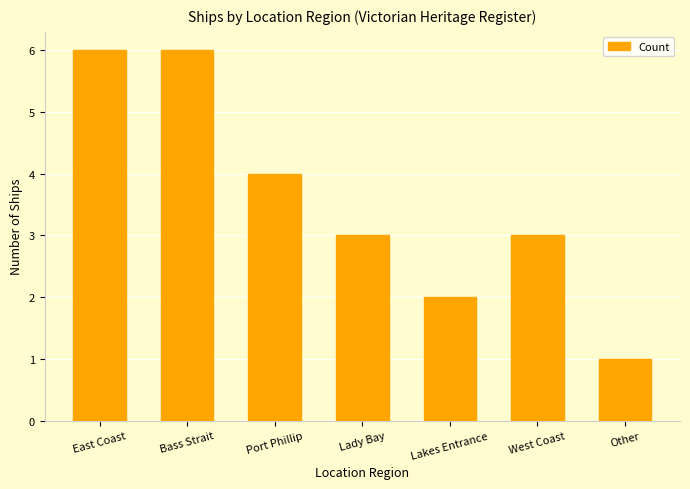

What is the difference between the maximum and second lowest values?

4